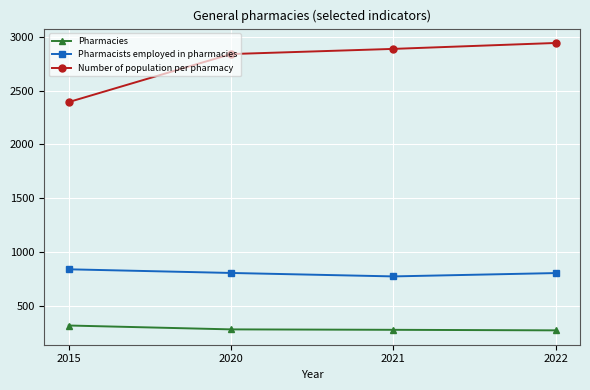

What is the difference between the highest and lowest values at 2015?

2075